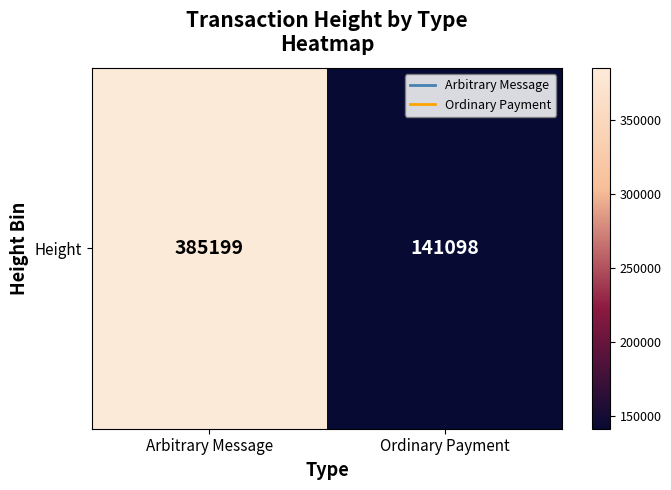

True or false: the data shows 503491 at Arbitrary Message.

False